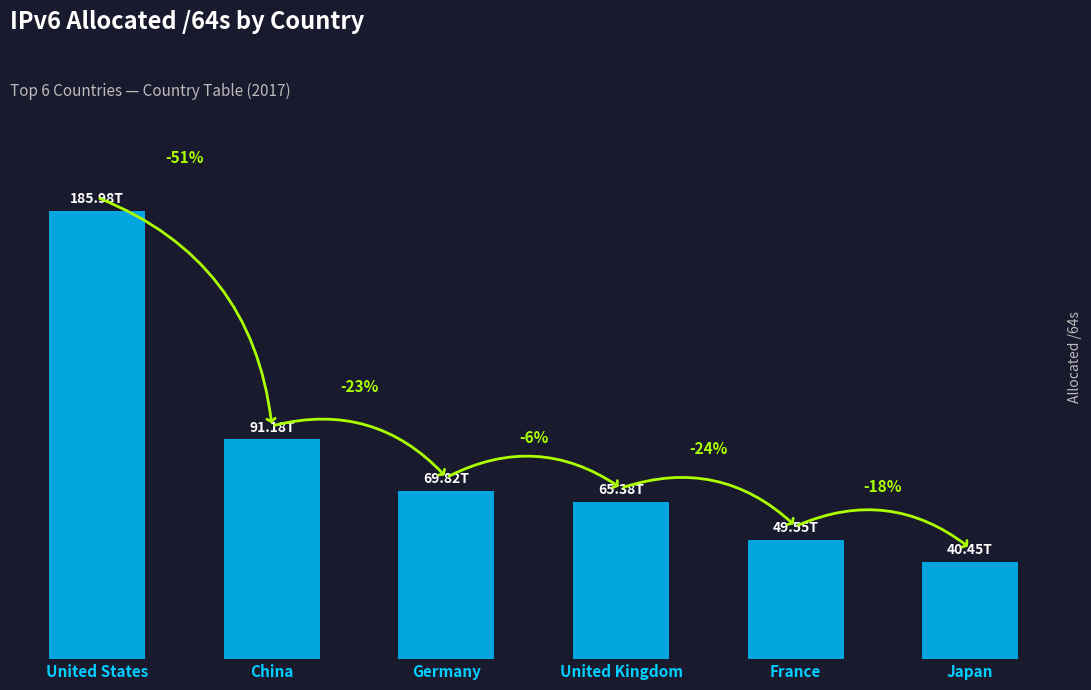

Between United Kingdom and China, which is larger?

China